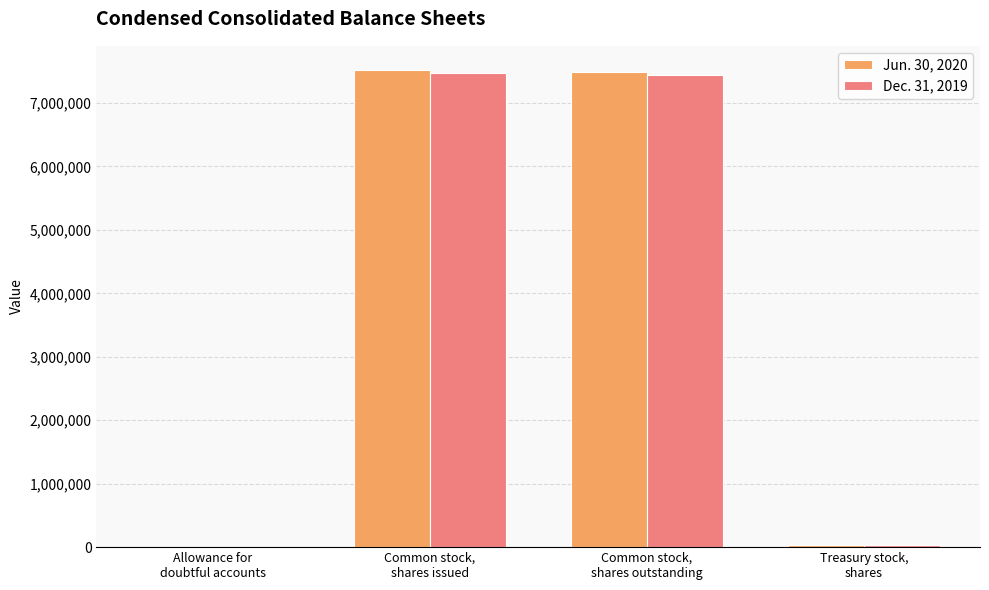

What is the maximum value shown in the chart?

7524343